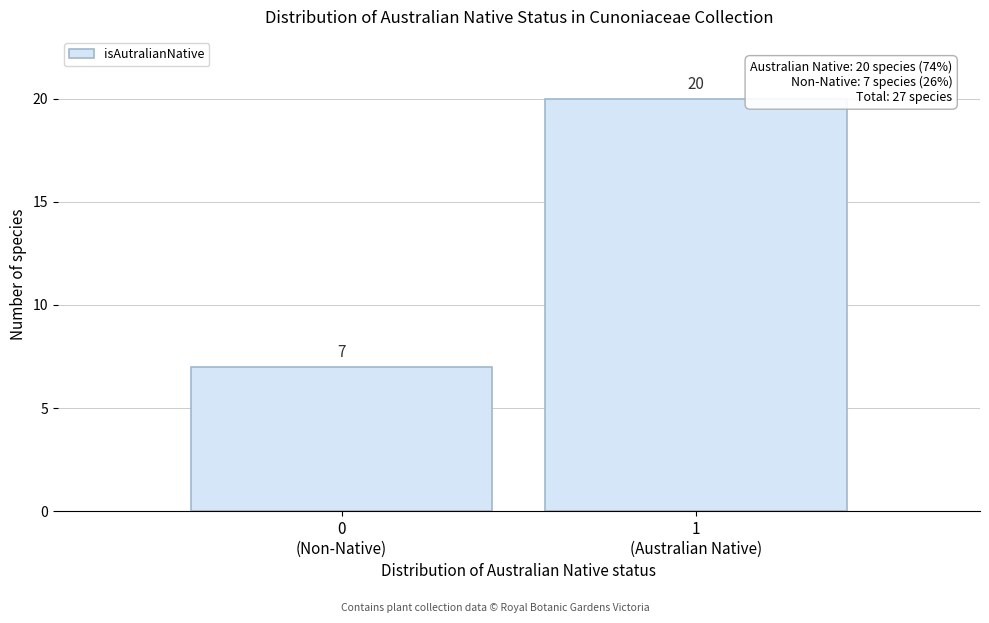

Reading left to right, list all the values displayed in this chart.

7	20